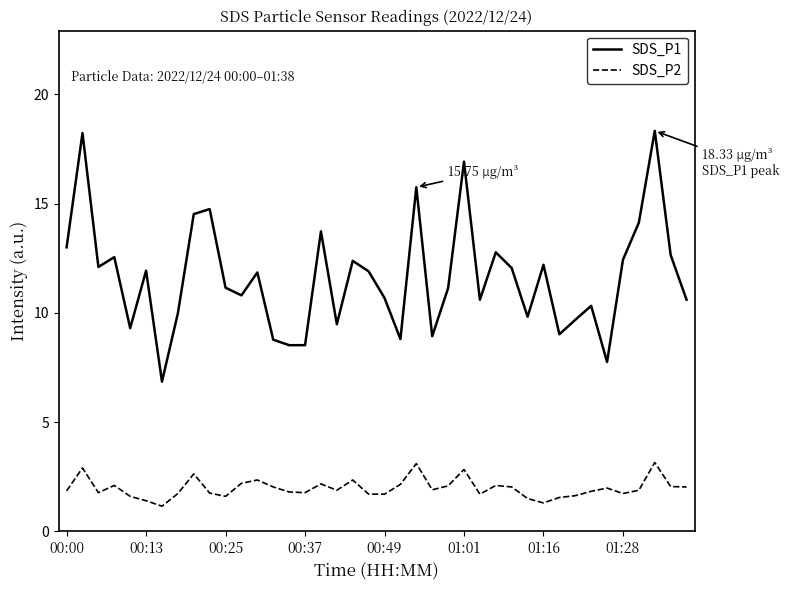

Which series has the largest total across all categories?

SDS_P1